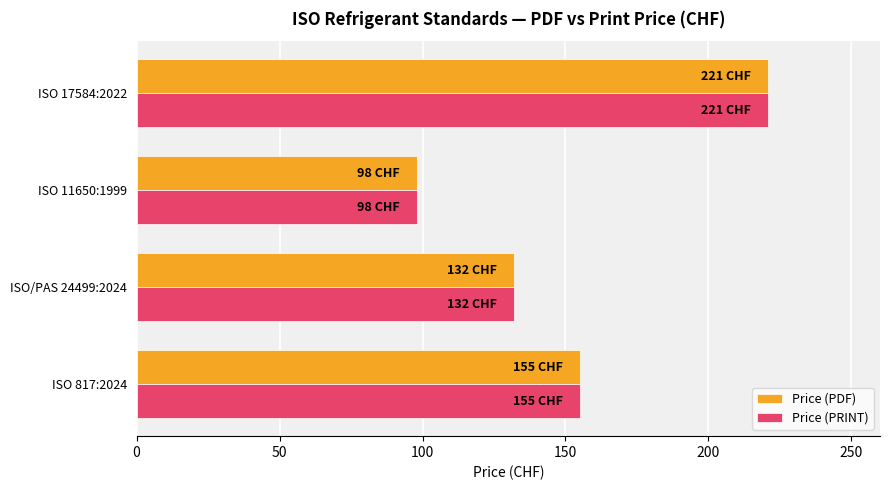

True or false: Price (PRINT) has a value of 98 at ISO 11650:1999.

True